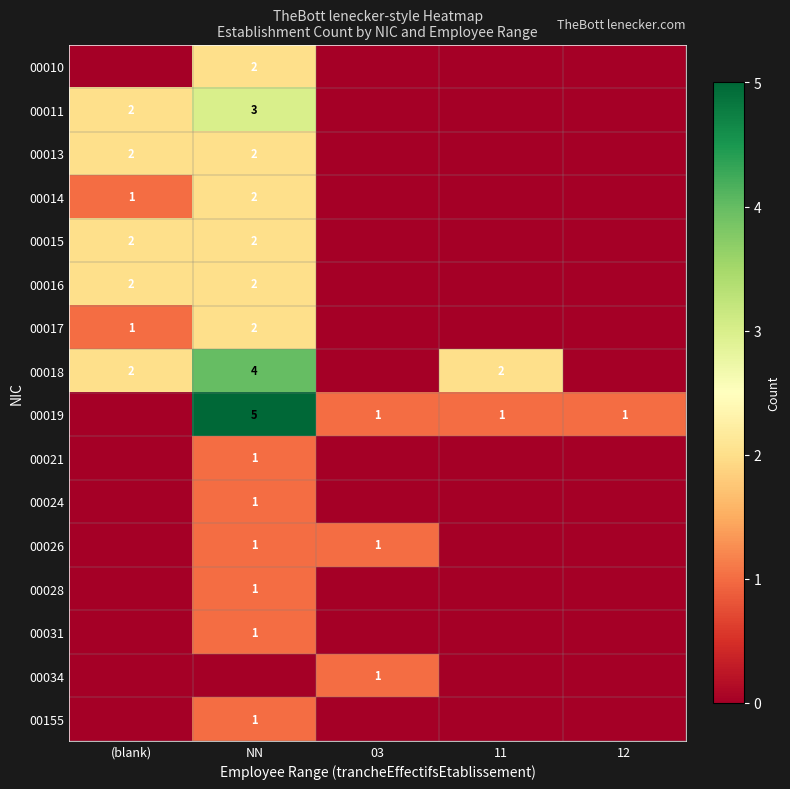

Is it true that 00013 equals 0 at (blank)?

False